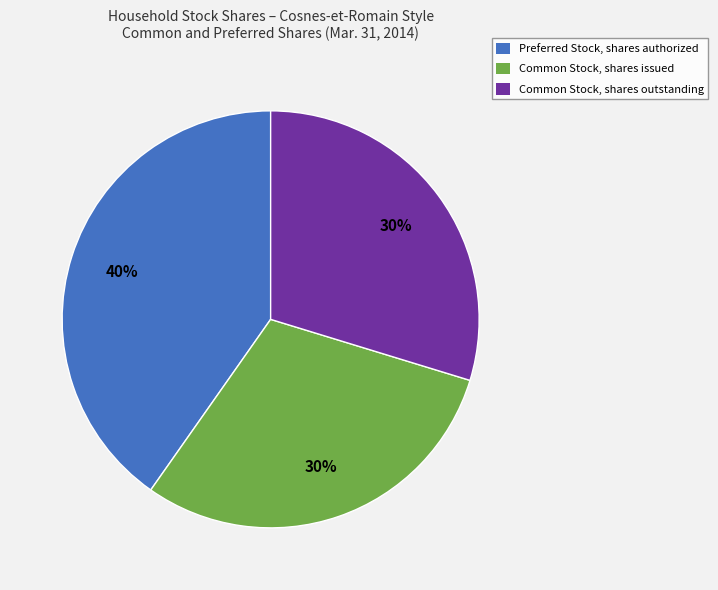

Count the number of slices in the pie.

3